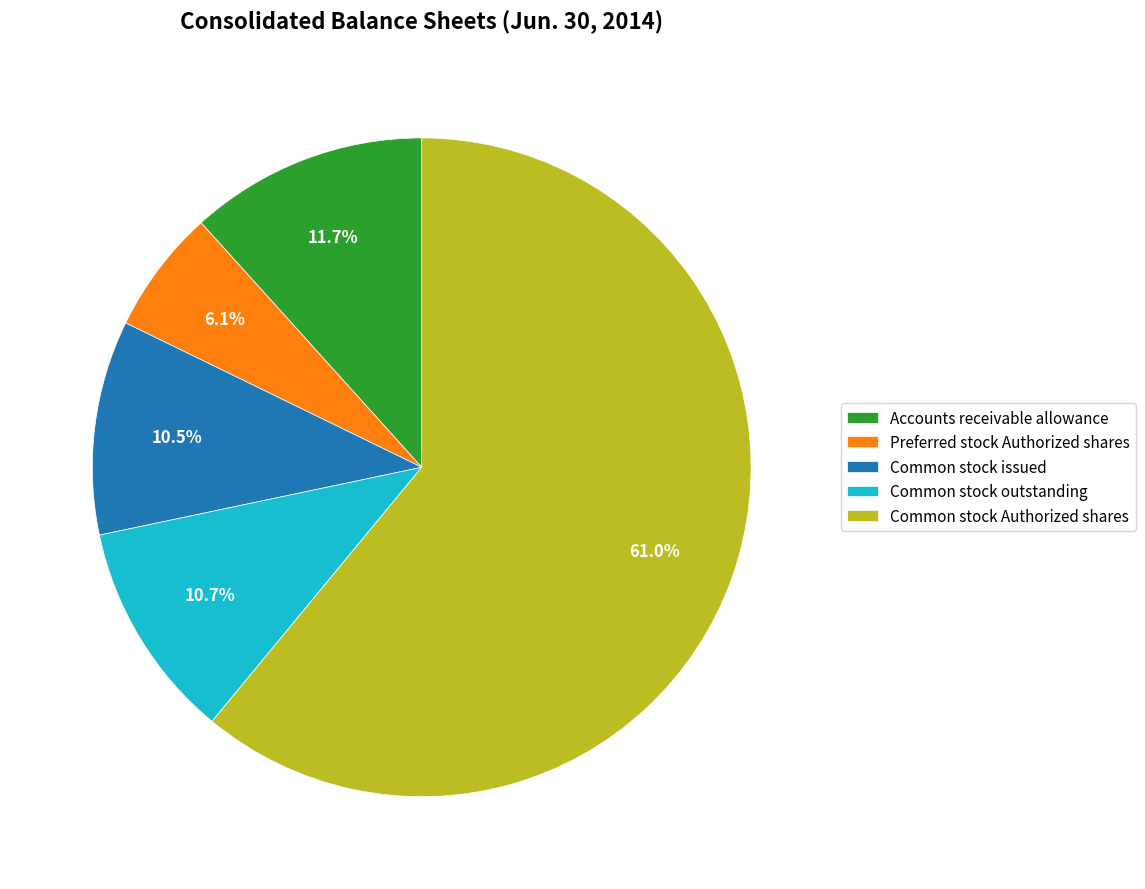

What is the largest slice in the pie chart?

Common stock Authorized shares